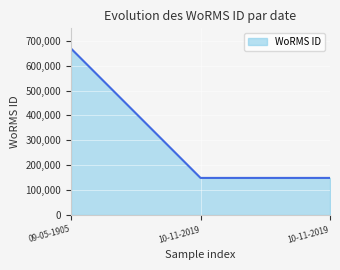

Count the number of values greater than 149095.

1